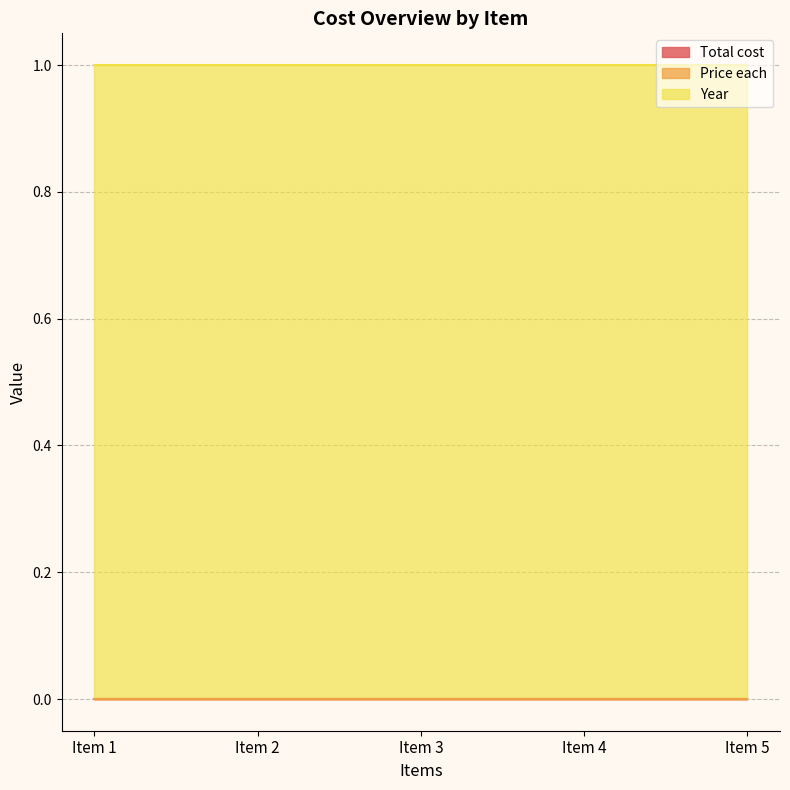

Between Item 3 and Item 4, which is larger?

Item 3